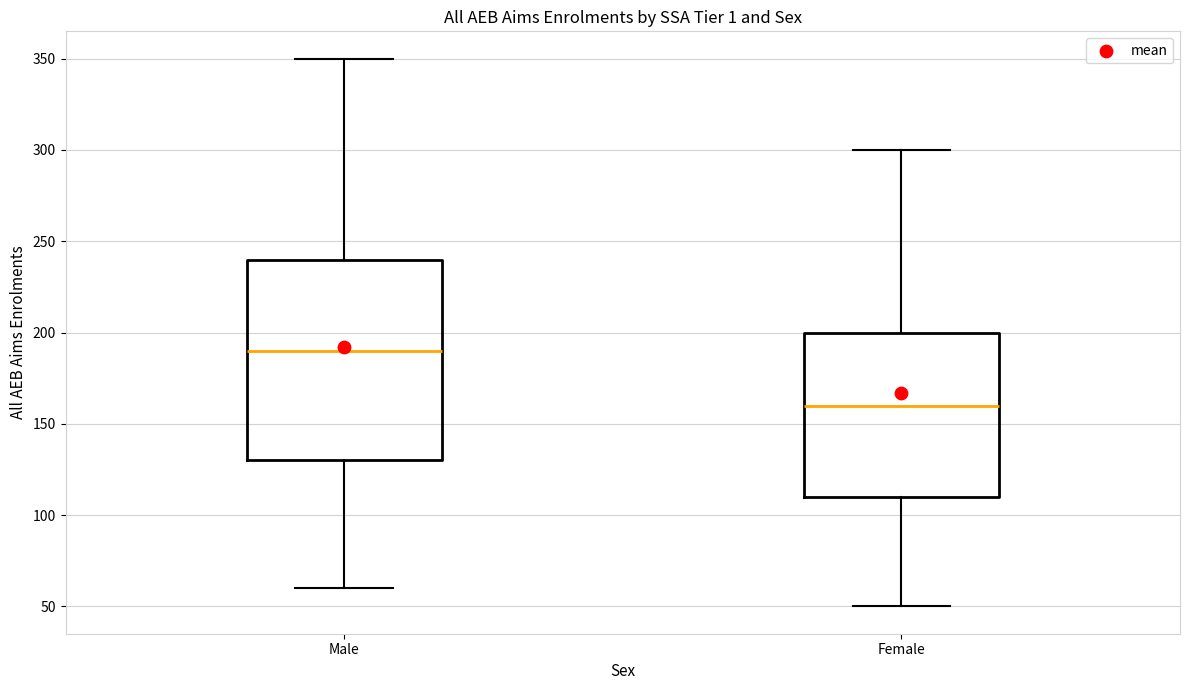

Which box has the lowest median line?

Female